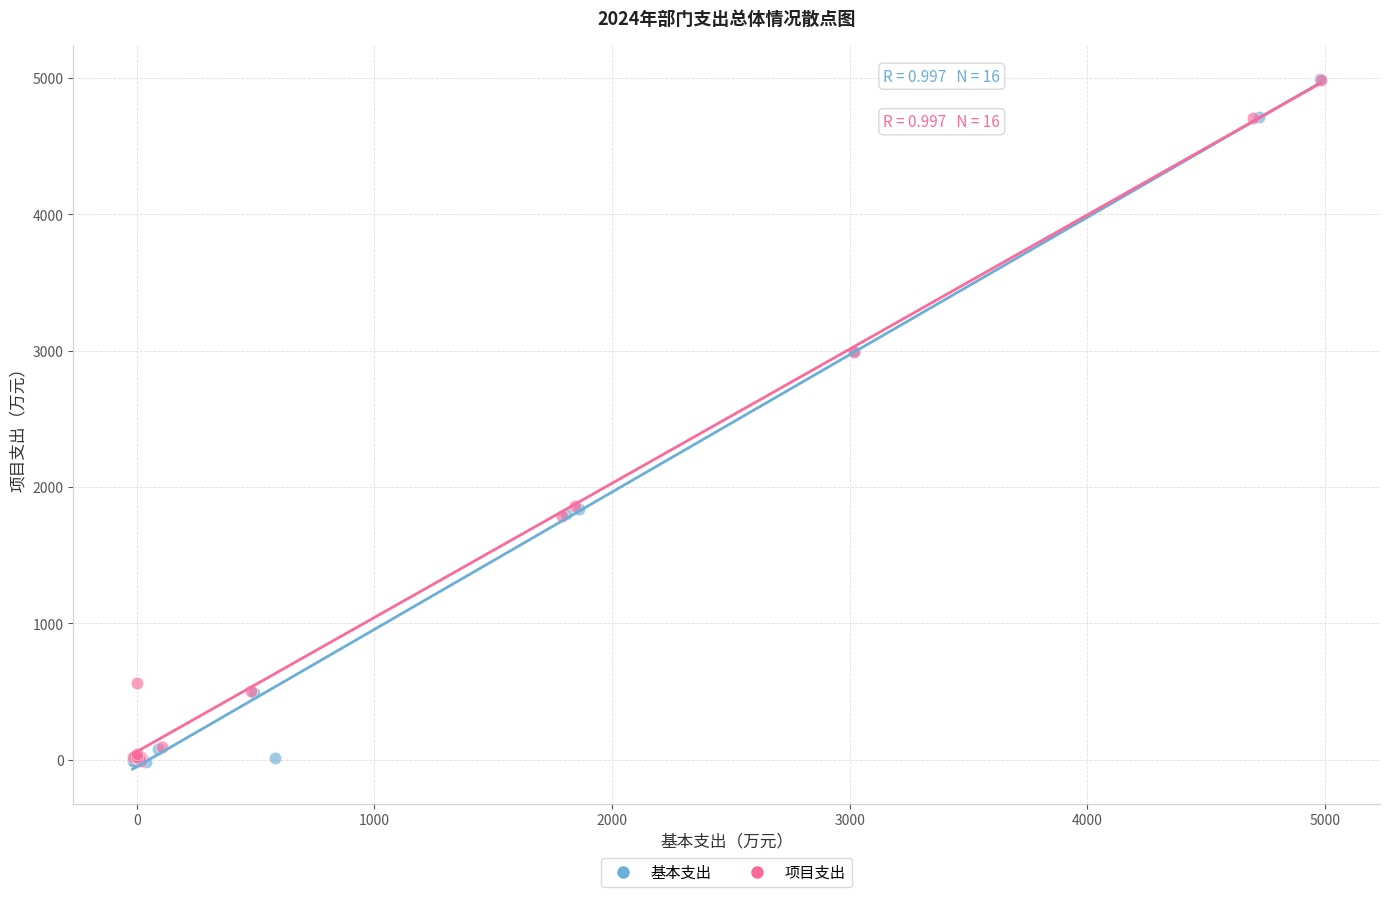

Which series has the largest Y range (max minus min)?

基本支出